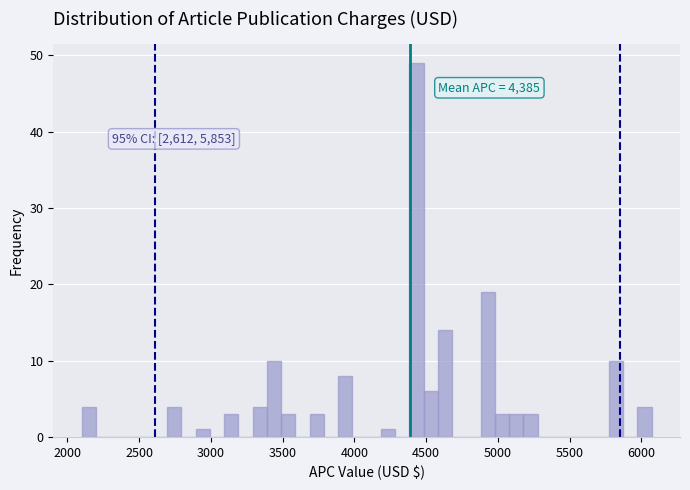

Read against the x-axis, roughly where is the centre of the tallest bar?

4450